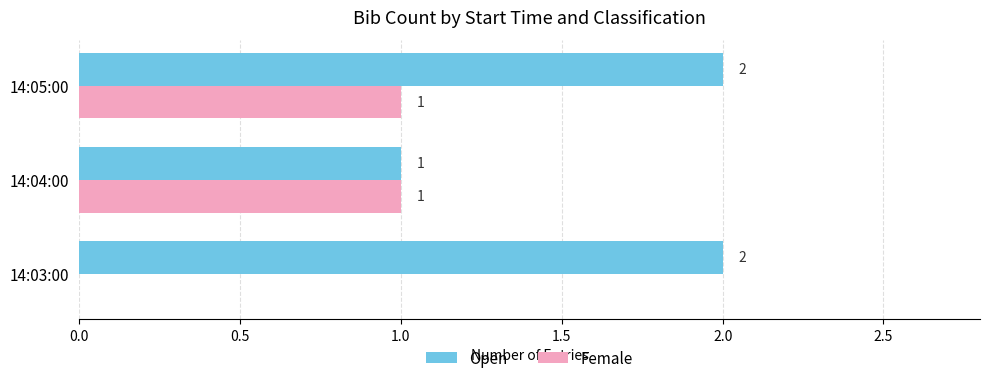

What are all the series names shown in the legend?

Open, Female